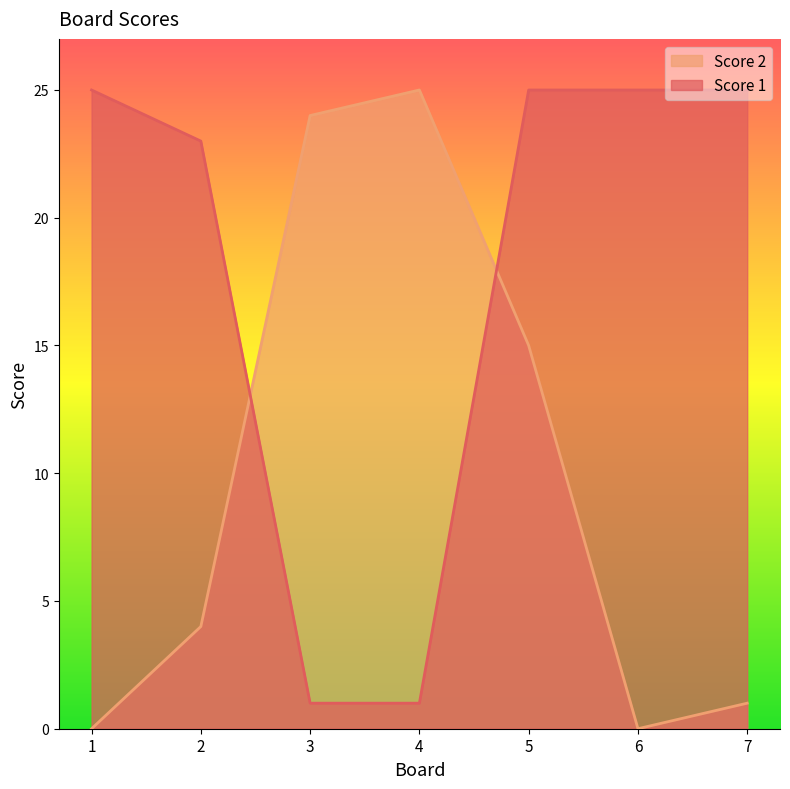

Where is Score 1 nearest to the value 13?

2